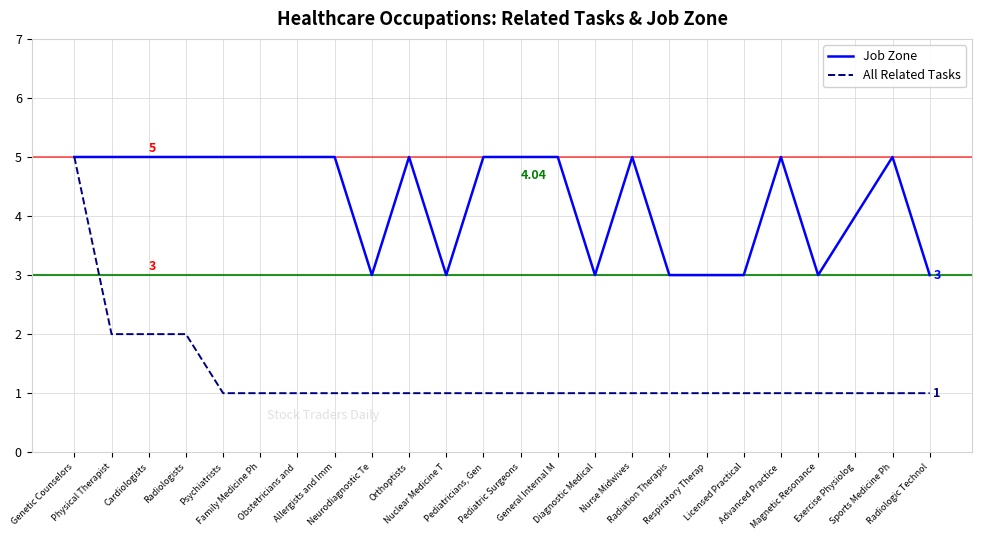

What are all the series names shown in the legend?

Job Zone, All Related Tasks